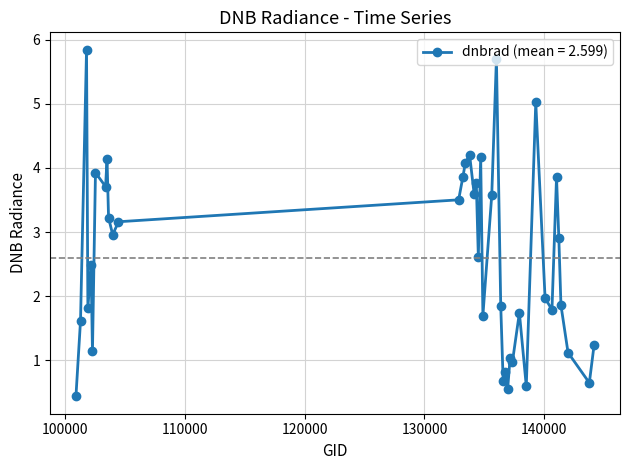

What is the smallest value displayed?

0.4